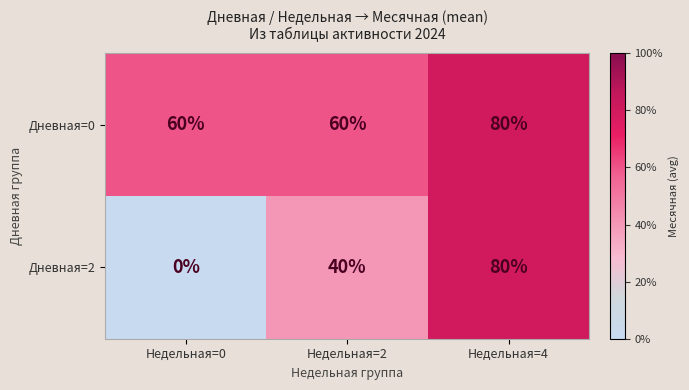

Reading left to right, list all the values displayed in this chart.

Дневная=0: Недельная=0=60	Недельная=2=60	Недельная=4=80
Дневная=2: Недельная=0=0	Недельная=2=40	Недельная=4=80